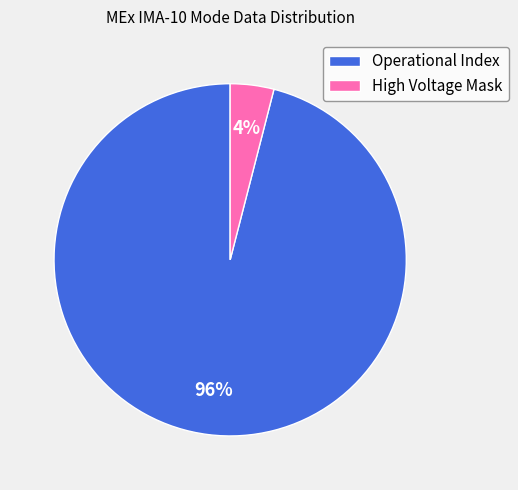

To the nearest percent, what is the average slice percentage?

50%